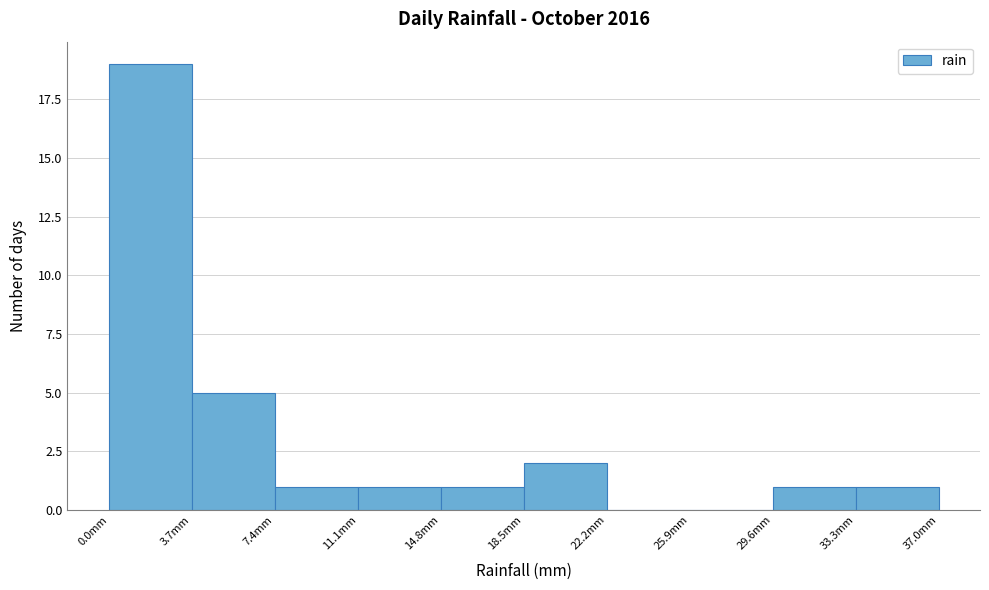

Over which range of the x-axis is the bar tallest?

0.0 to 3.7